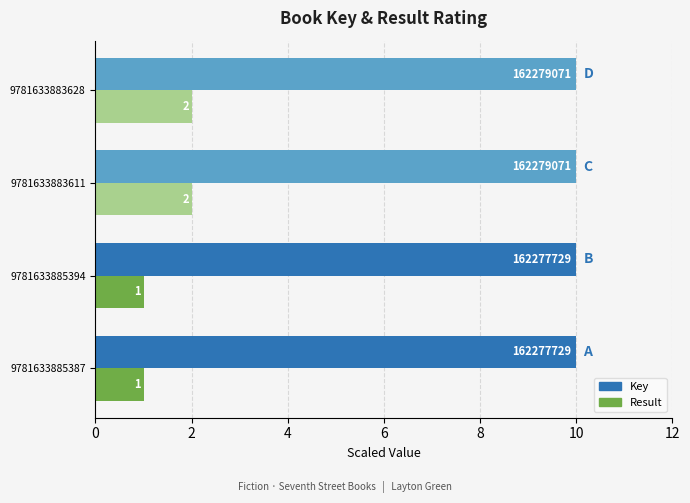

What is the maximum value shown in the chart?

10.0